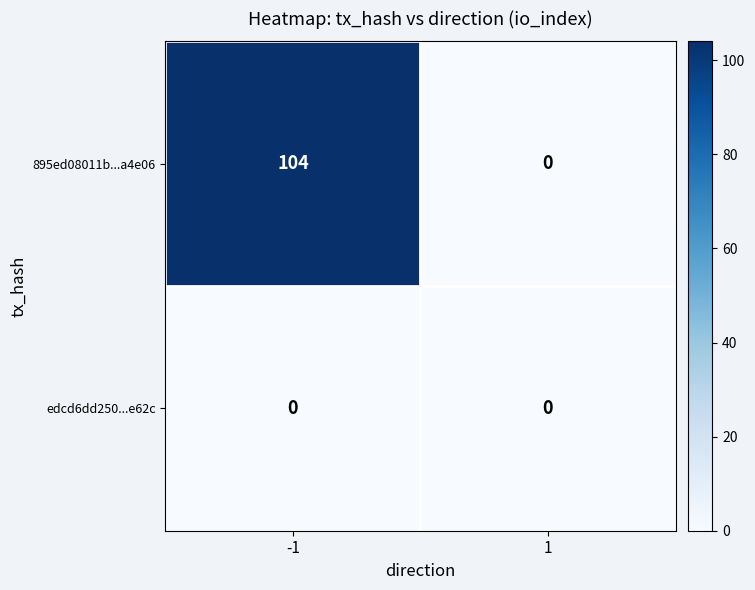

Which series has the widest spread of values?

895ed08011b...a4e06